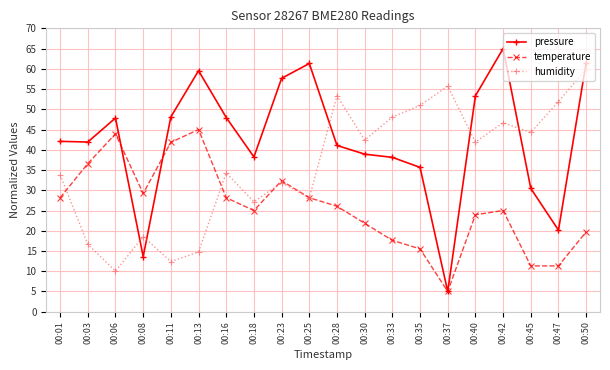

How many lines are shown in the chart?

3